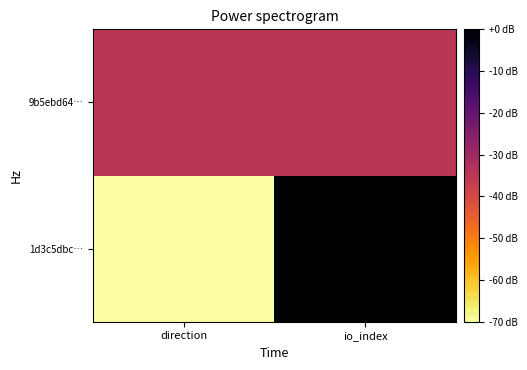

What is the spread (max minus min) of values at direction?

2